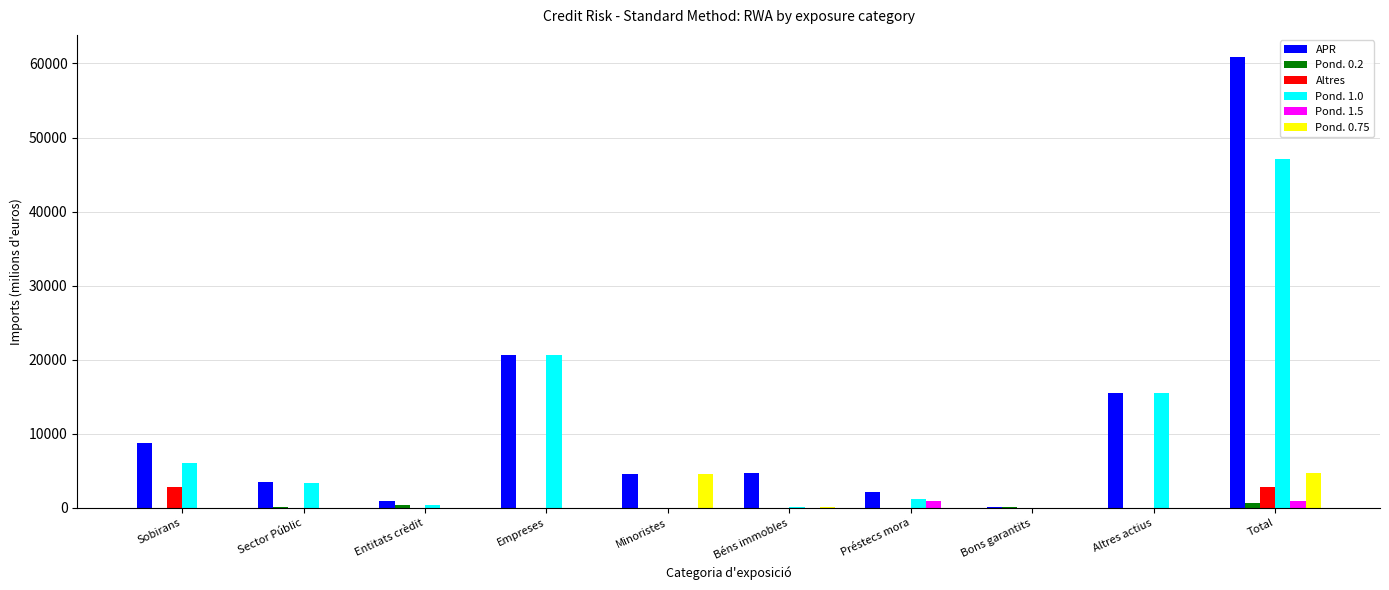

At which category is the sum across all series the highest?

Total